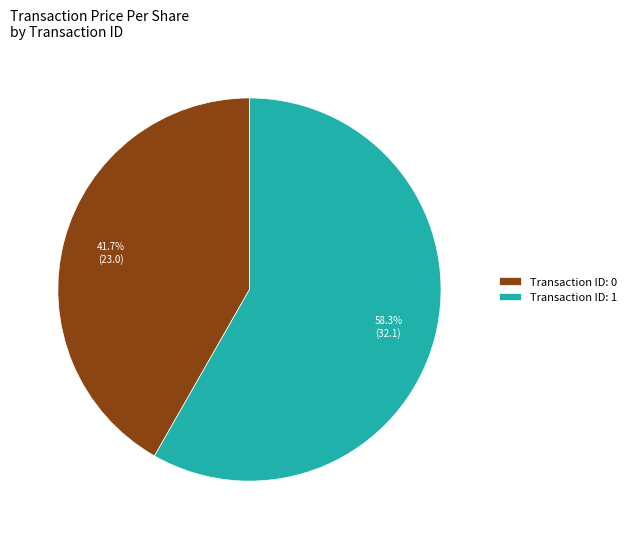

Between Transaction ID: 0 and Transaction ID: 1, which is larger?

Transaction ID: 1